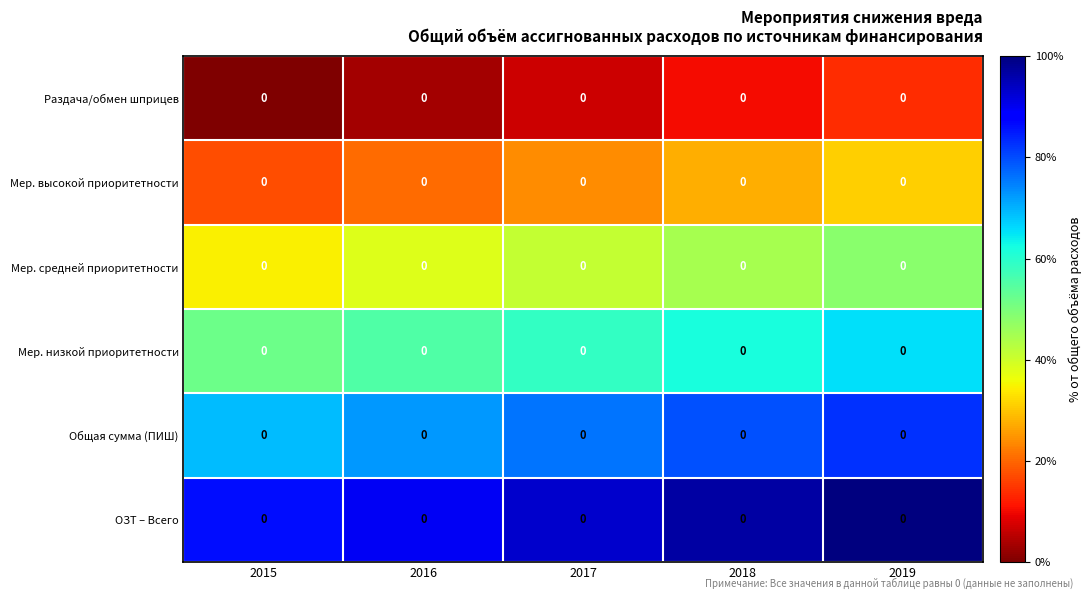

List the labels in order of Общая сумма (ПИШ) value, largest first.

2019, 2018, 2017, 2016, 2015